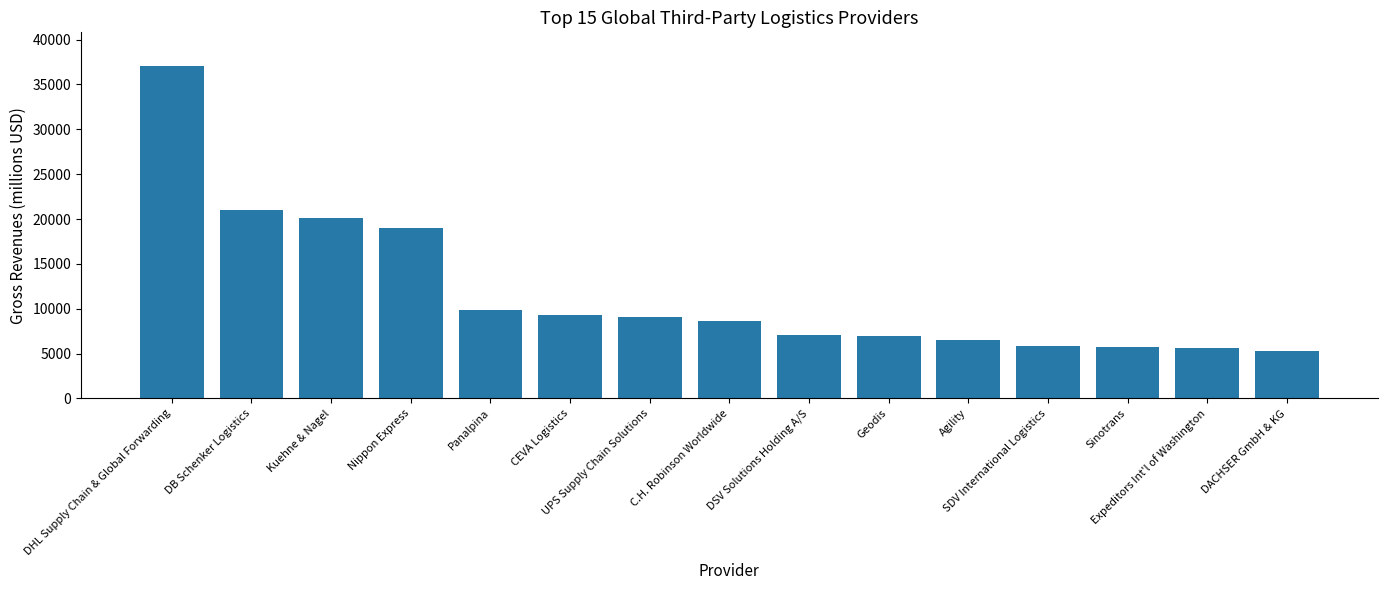

What is the sum of all values?

177082